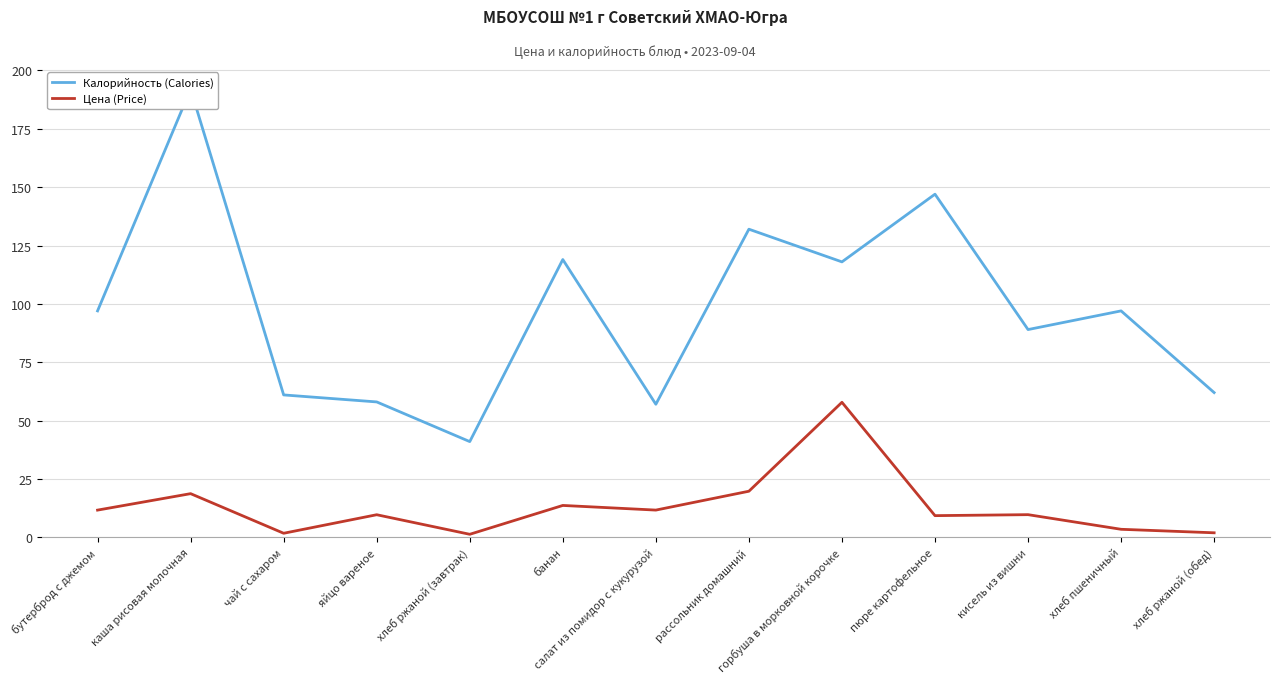

The Калорийность (Calories) series shows 61.0 at чай с сахаром. True or false?

True